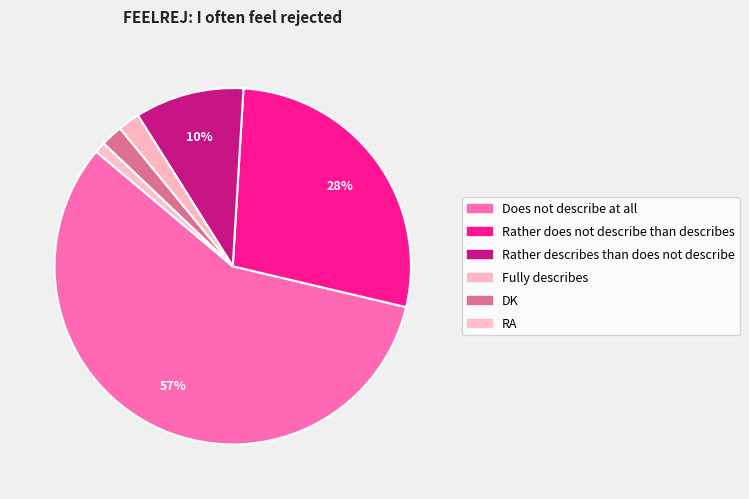

To the nearest percent, what is the combined percentage of Rather does not describe than describes and DK?

30%